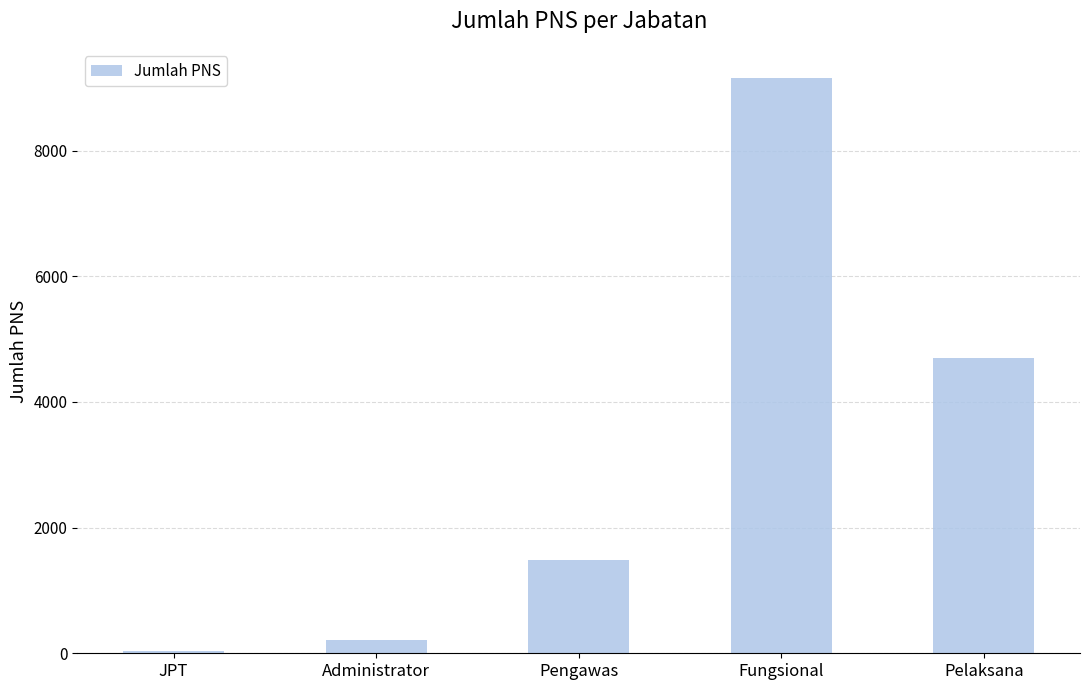

Are the bars grouped side by side (vs. stacked)?

No